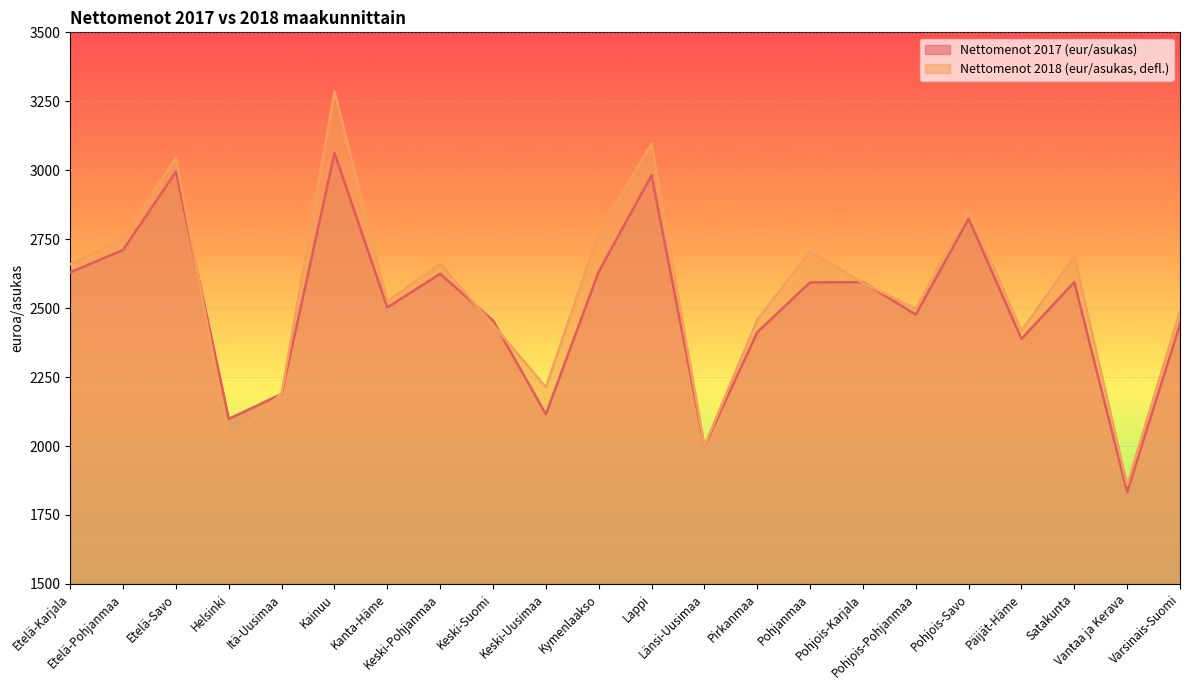

How many categories are shown in the chart?

22